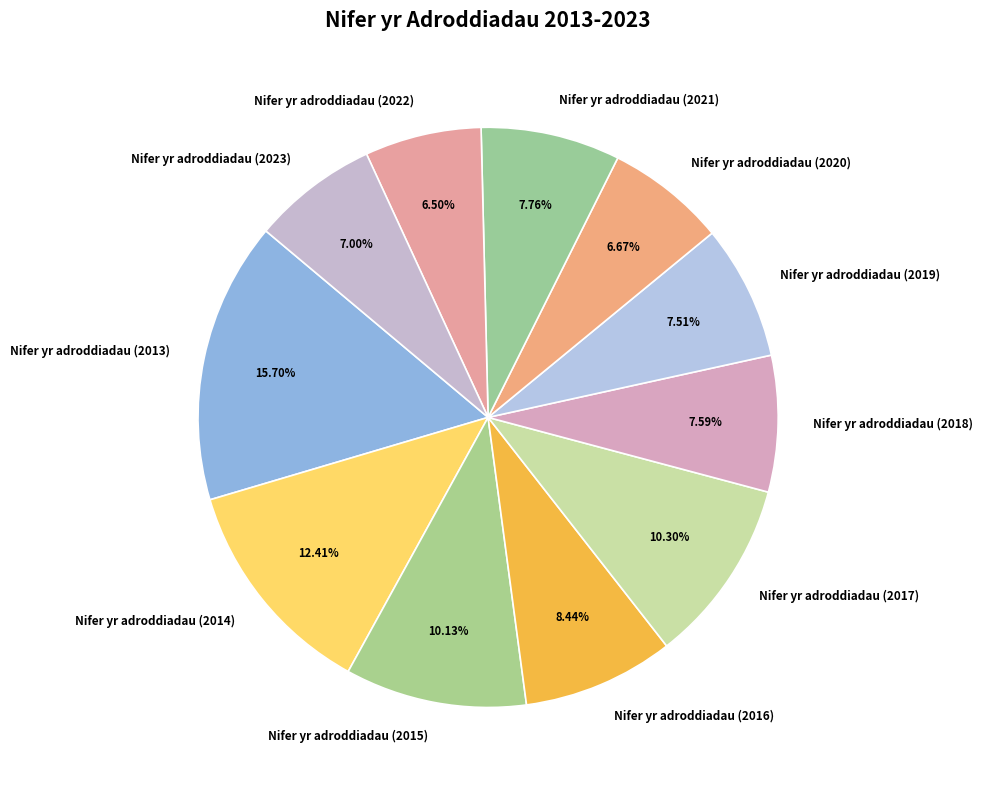

Combined, what portion of the pie is Nifer yr adroddiadau (2018) and Nifer yr adroddiadau (2017)?

17.9%